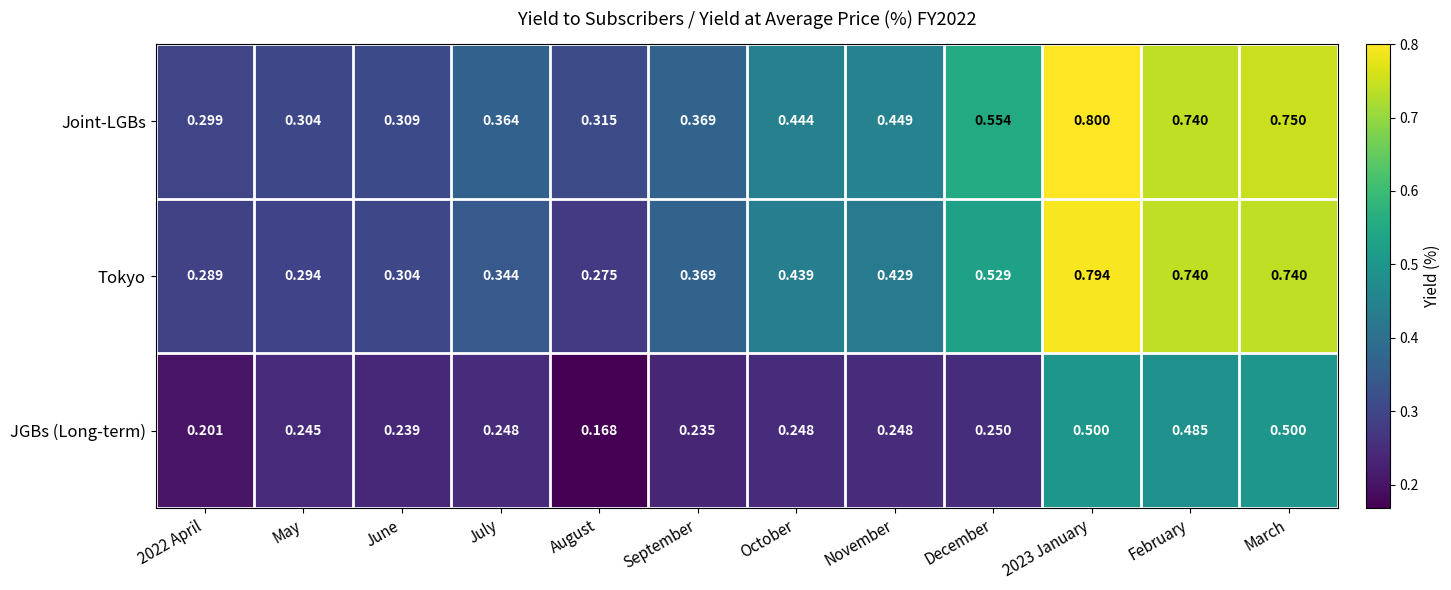

Between August and March, which series saw the biggest shift?

Tokyo